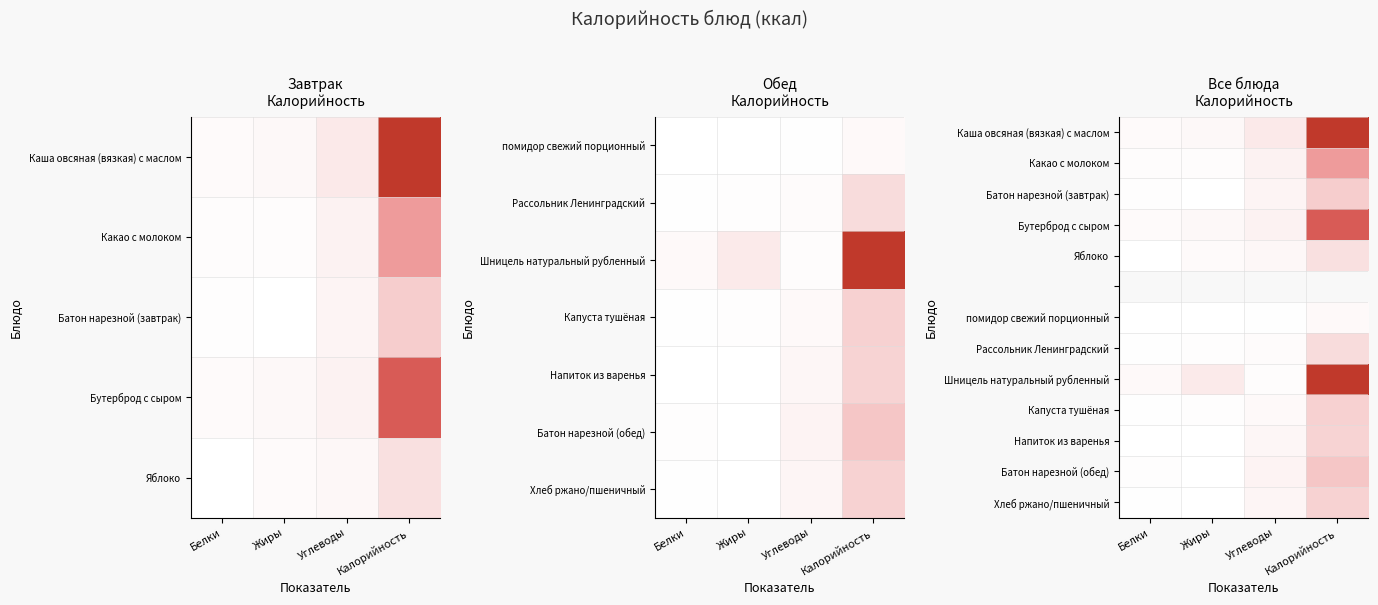

At which label does Капуста тушёная reach its minimum?

Белки